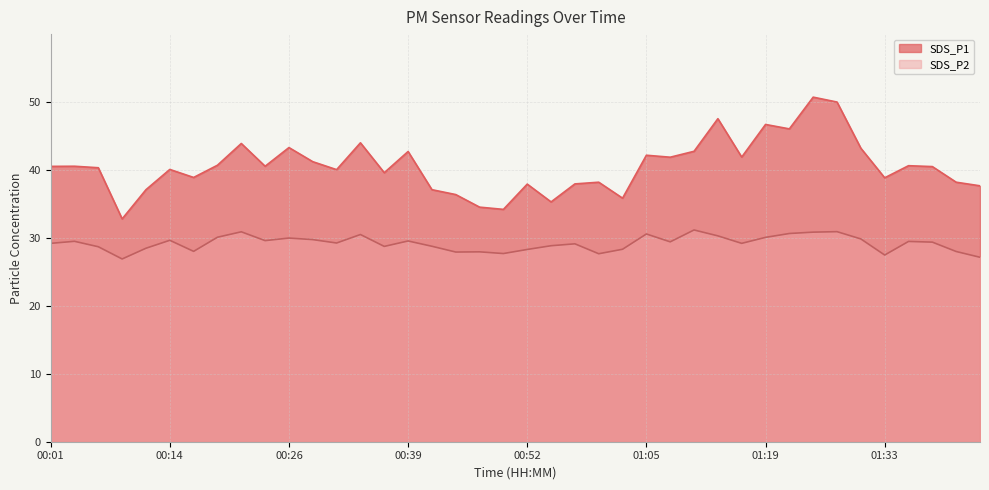

Between 00:34 and 00:31, which is larger?

00:34